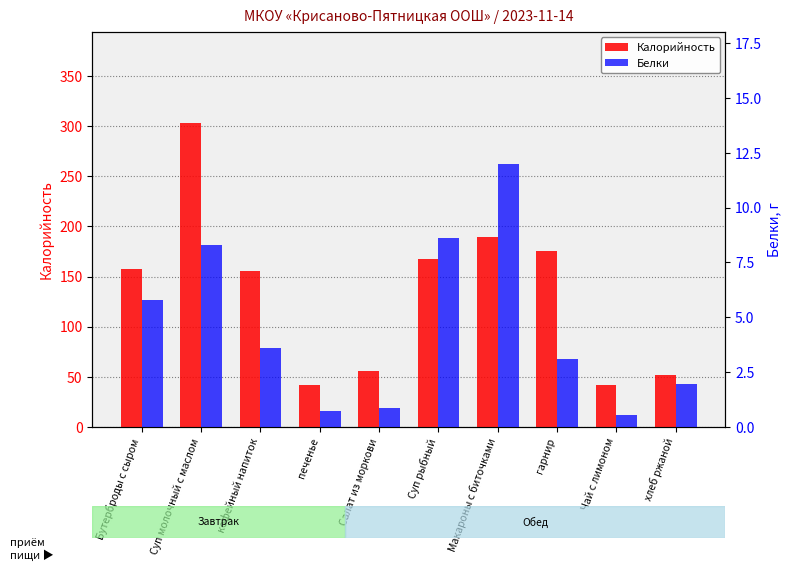

What are all the series names shown in the legend?

Калорийность, Белки